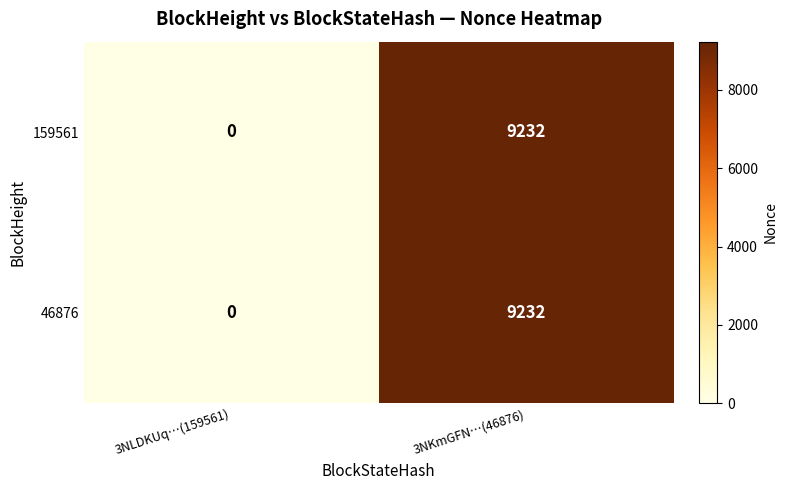

The 159561 series shows 6048 at 3NLDKUq…(159561). True or false?

False